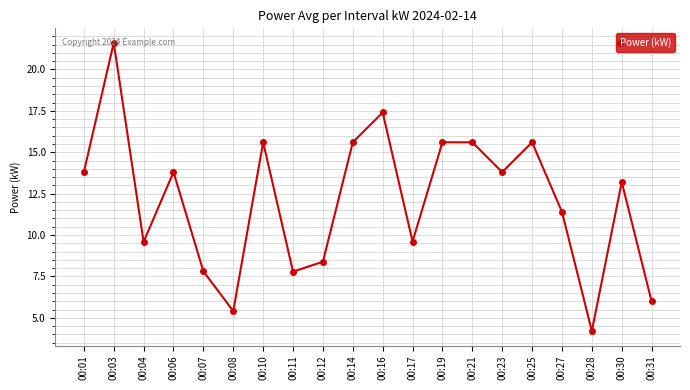

What is the sum of the values at 00:25 and 00:23?

29.4